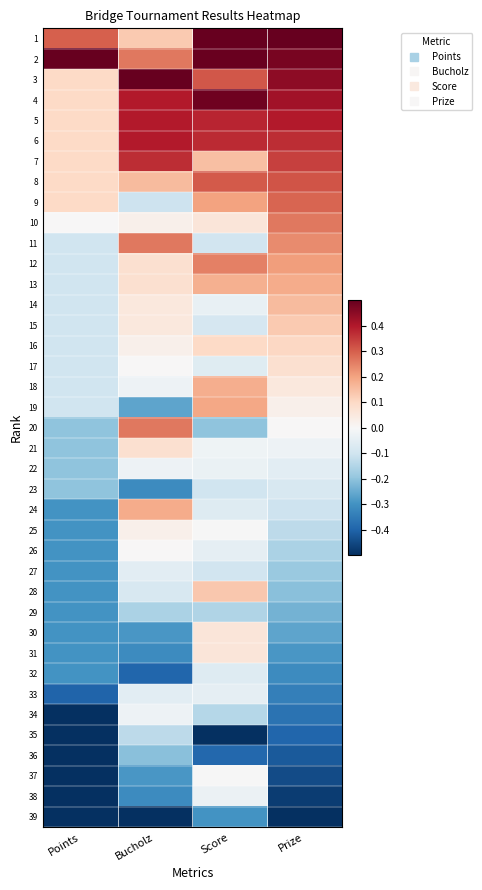

Which series has the largest total across all categories?

2